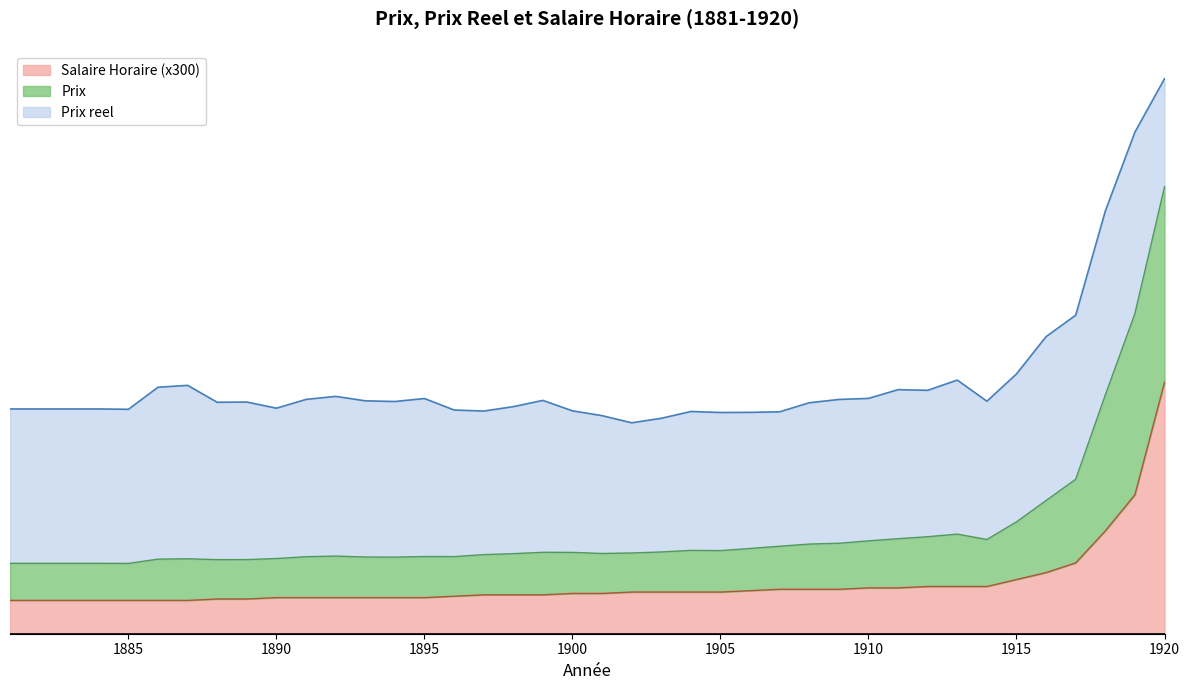

At how many categories does at least one series exceed 971?

2